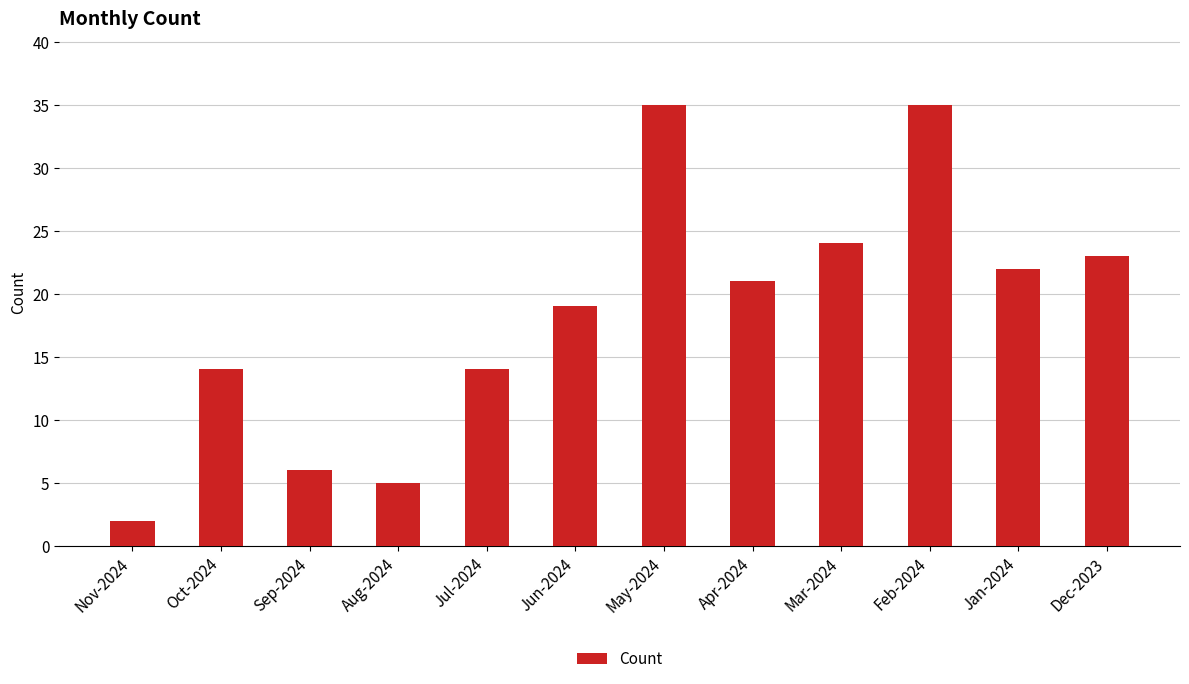

Are the bars grouped side by side (vs. stacked)?

No